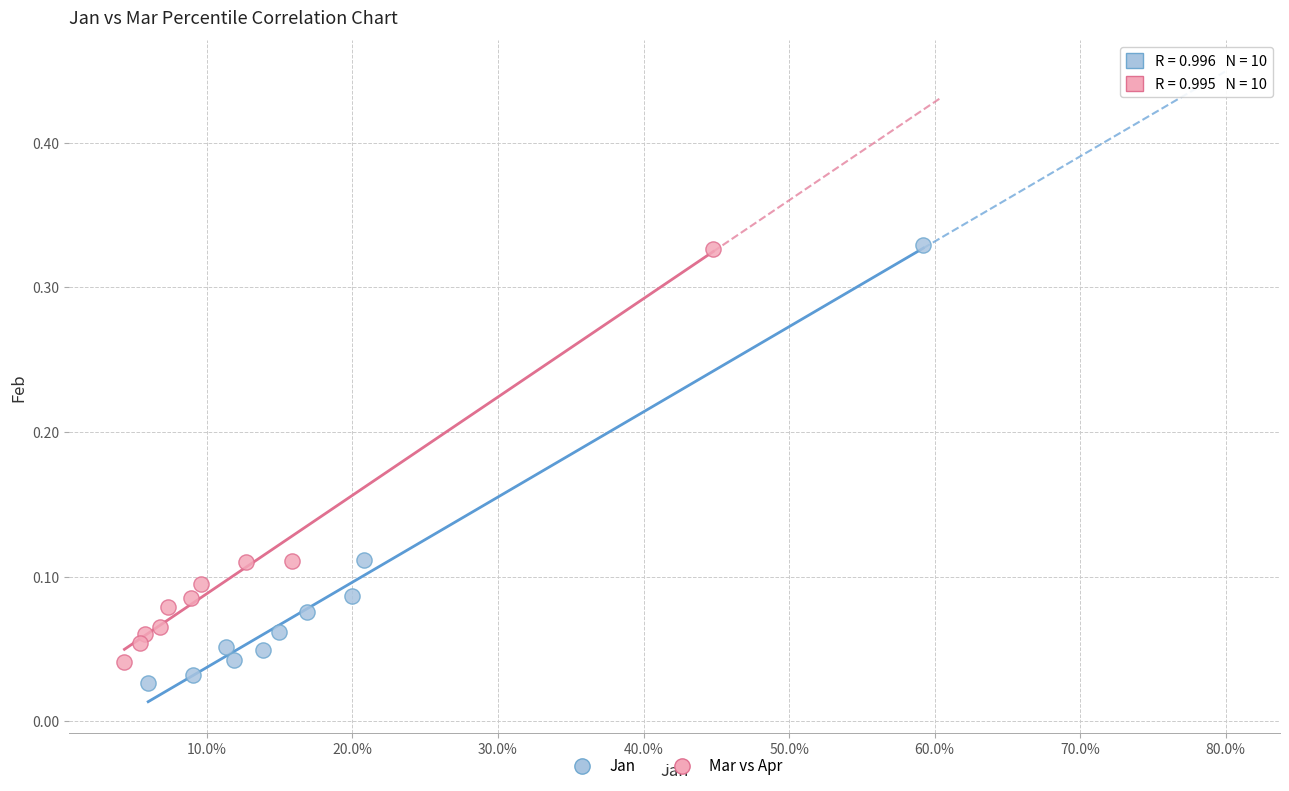

Which series has the largest Y range (max minus min)?

Jan